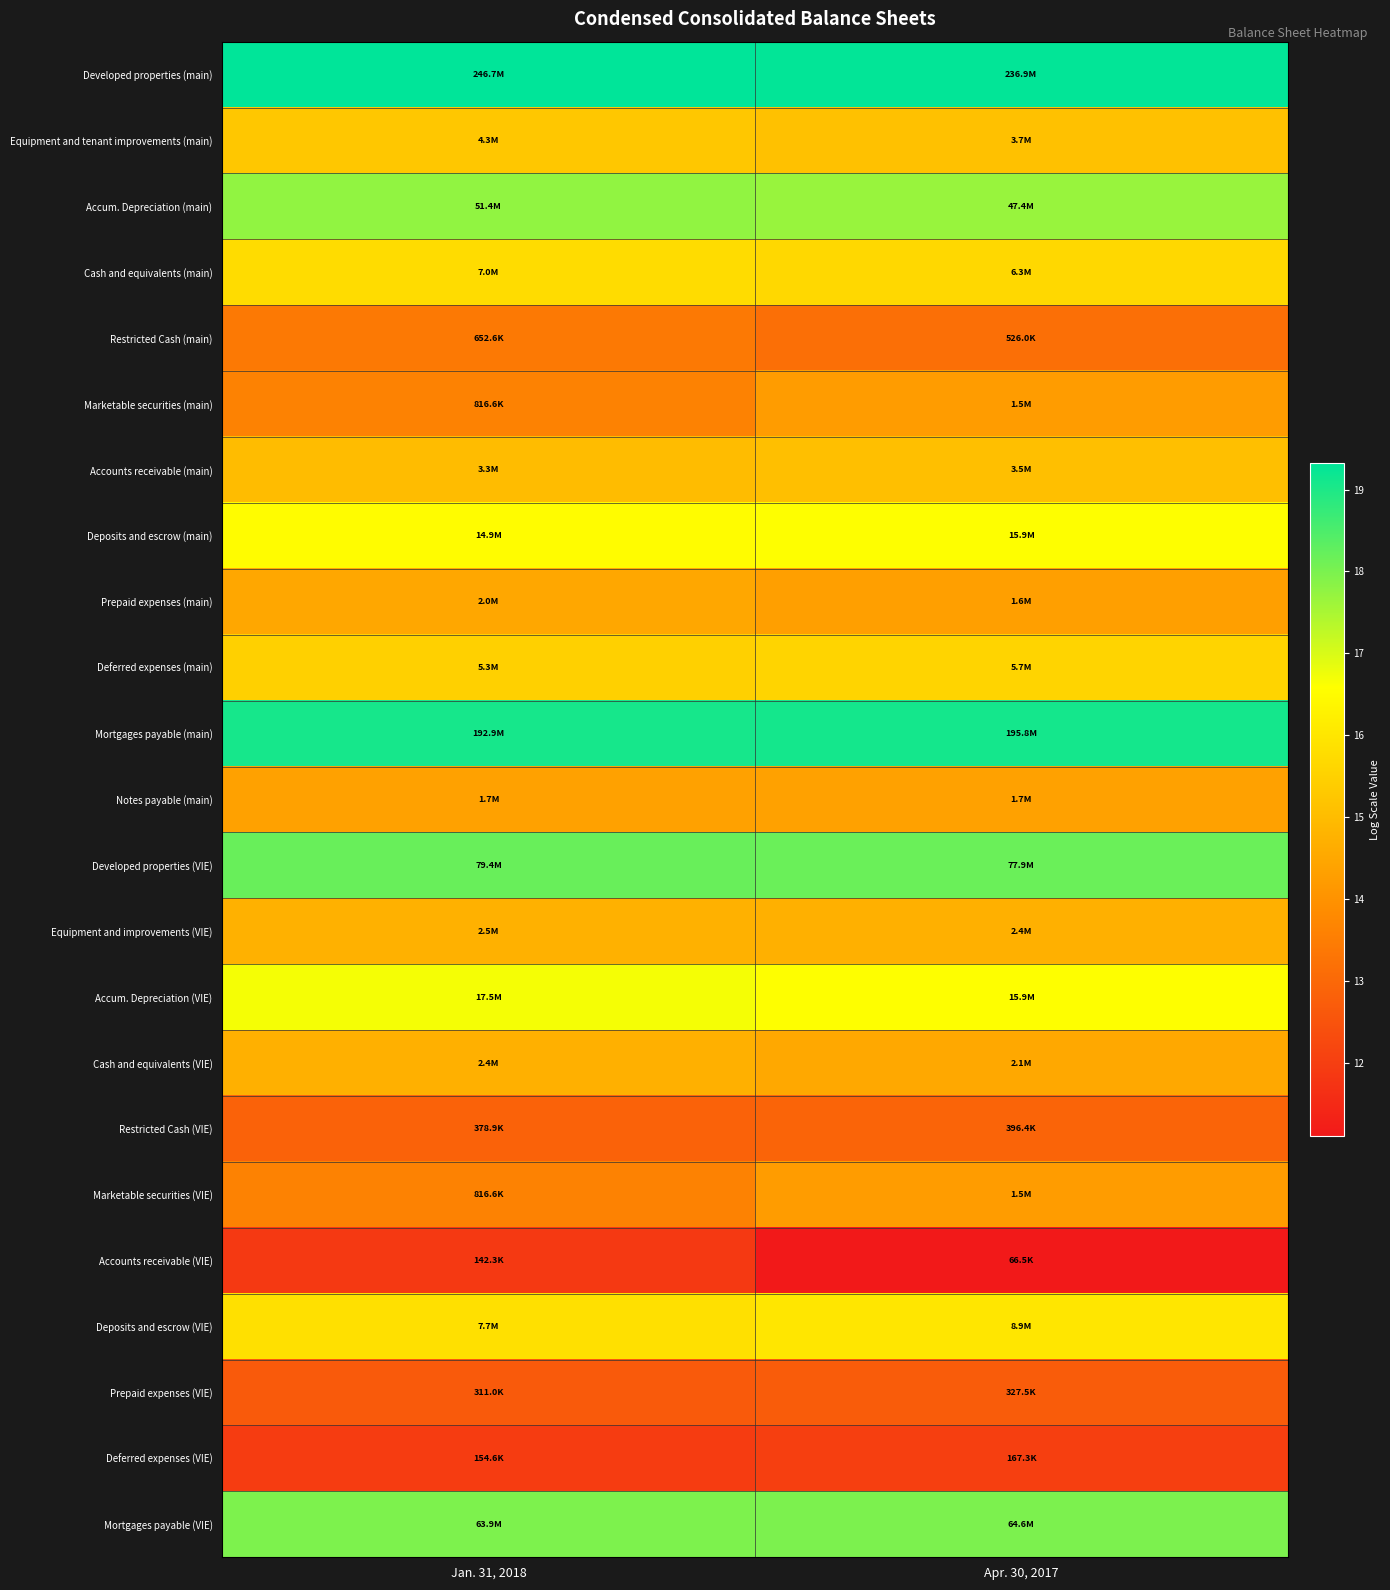

Rank the series at Jan. 31, 2018 from lowest to highest value.

Accounts receivable (VIE), Deferred expenses (VIE), Prepaid expenses (VIE), Restricted Cash (VIE), Restricted Cash (main), Marketable securities (main), Marketable securities (VIE), Notes payable (main), Prepaid expenses (main), Cash and equivalents (VIE), Equipment and improvements (VIE), Accounts receivable (main), Equipment and tenant improvements (main), Deferred expenses (main), Cash and equivalents (main), Deposits and escrow (VIE), Deposits and escrow (main), Accum. Depreciation (VIE), Accum. Depreciation (main), Mortgages payable (VIE), Developed properties (VIE), Mortgages payable (main), Developed properties (main)